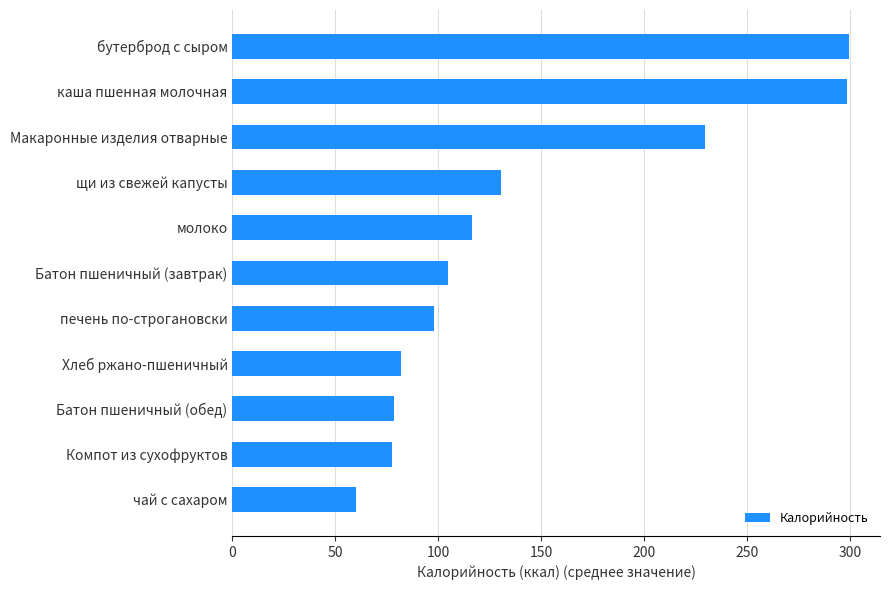

True or false: the data shows 26.1 at Батон пшеничный (обед).

False